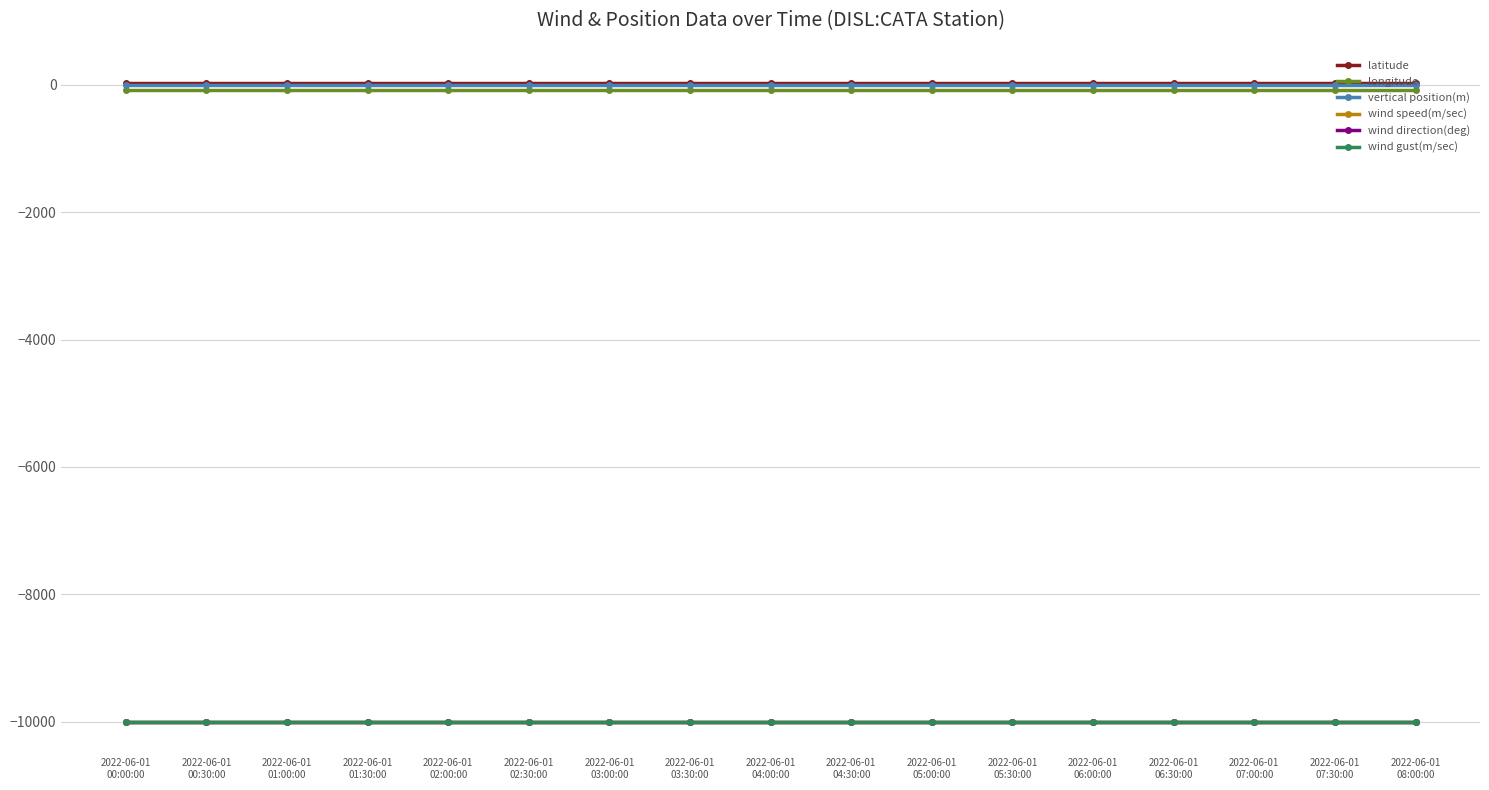

True or false: wind speed(m/sec) and vertical position(m) intersect in this chart.

False